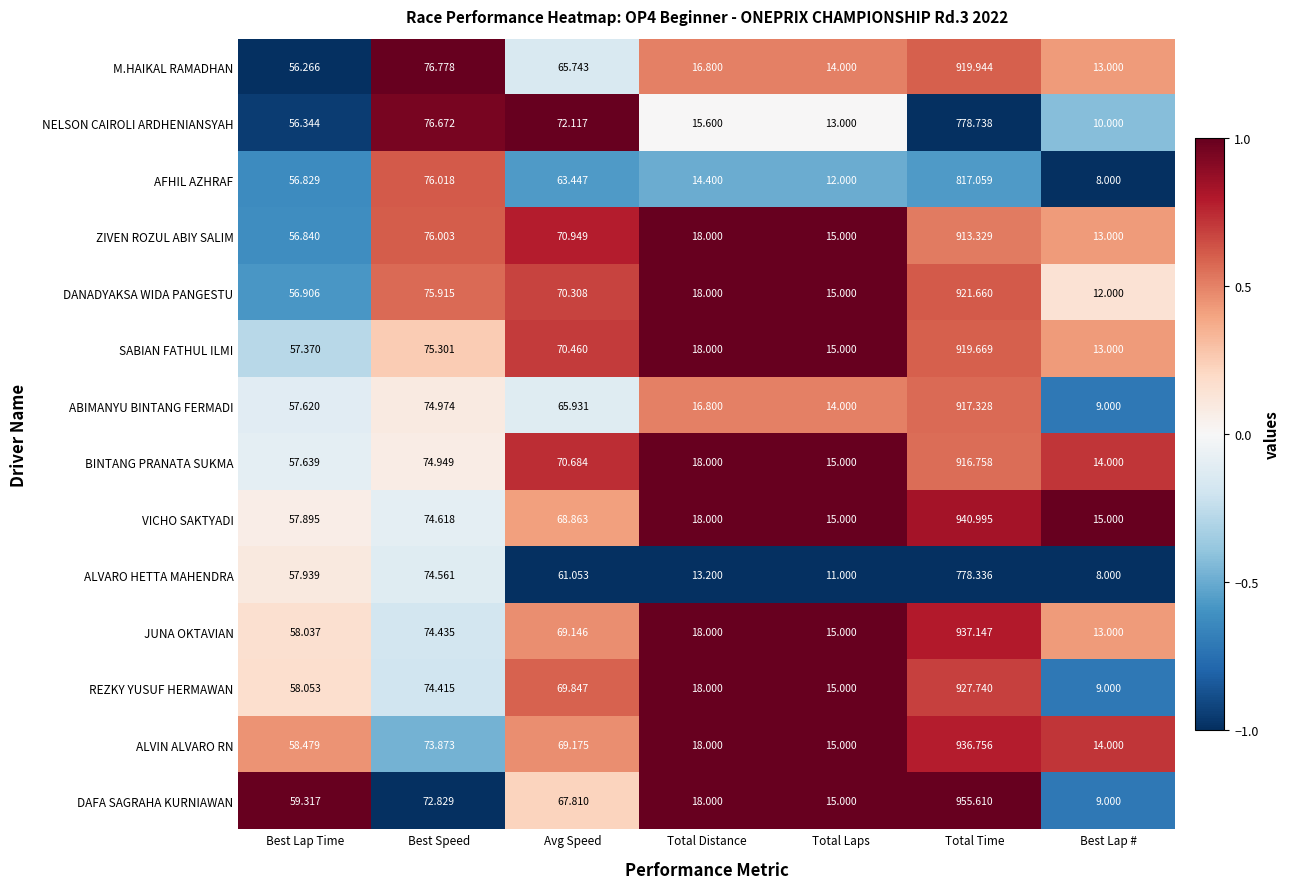

Is the value of BINTANG PRANATA SUKMA at Best Lap # greater than the value of REZKY YUSUF HERMAWAN at Total Distance?

No